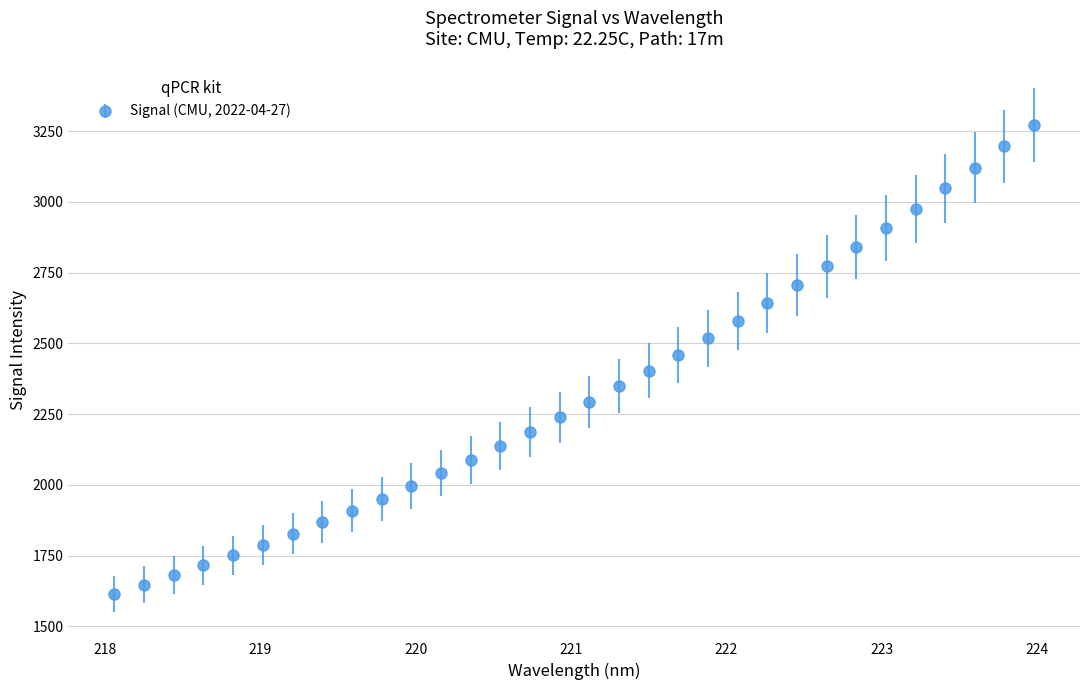

What is the difference between the maximum and second lowest values?

1625.1